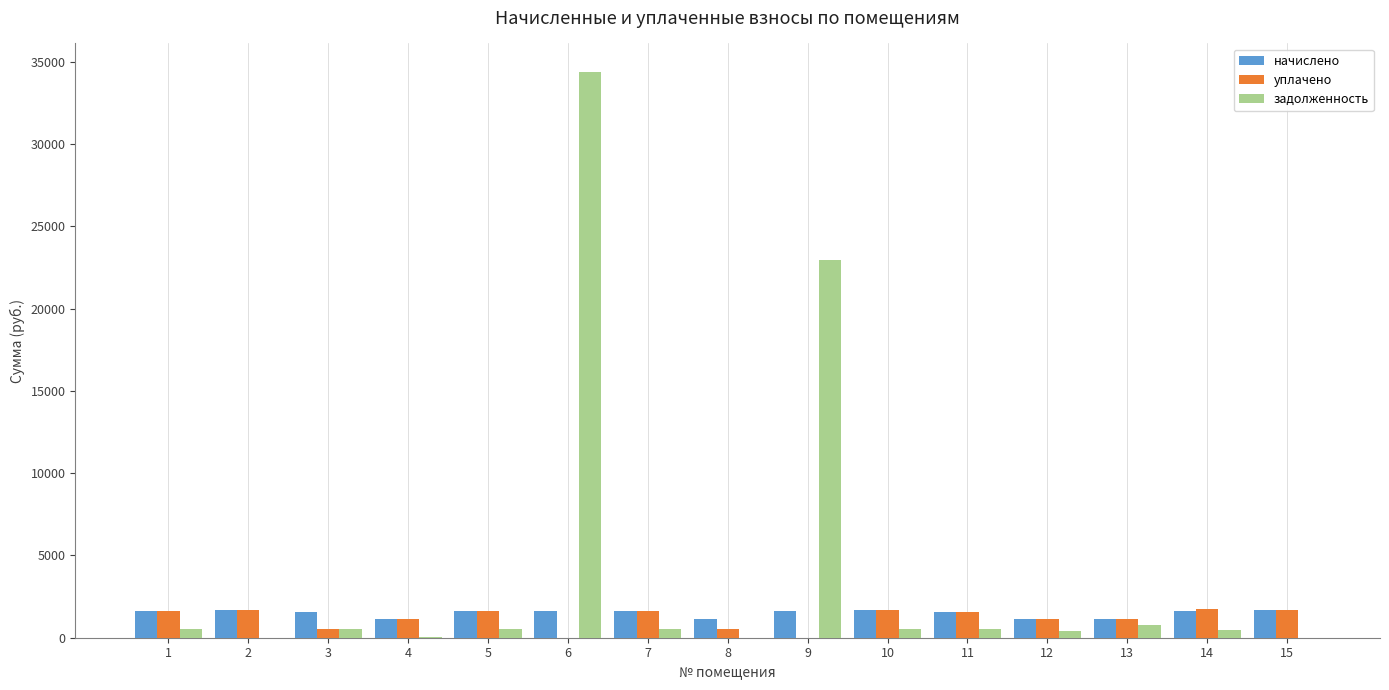

What is the sum of all уплачено values?

17701.2